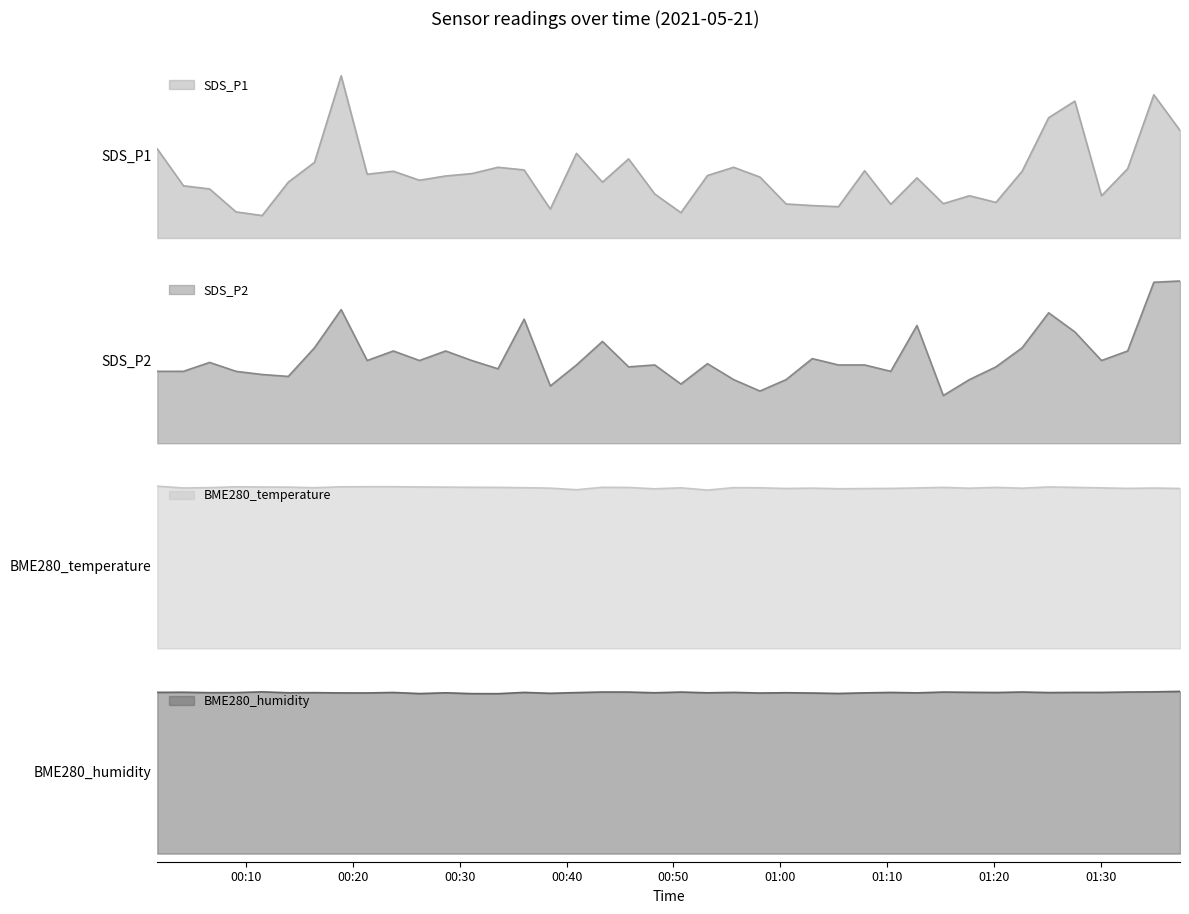

At which category does the chart reach its peak across all series?

2021/05/21 01:37:26